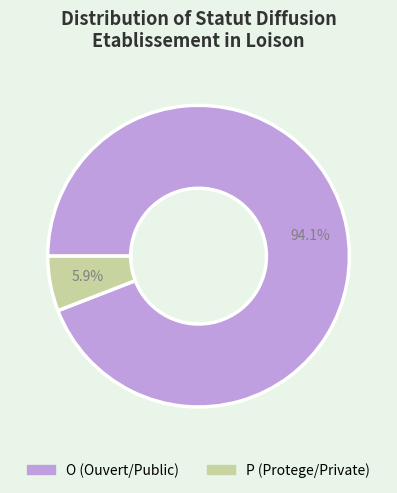

What is the smallest slice in the pie chart?

P